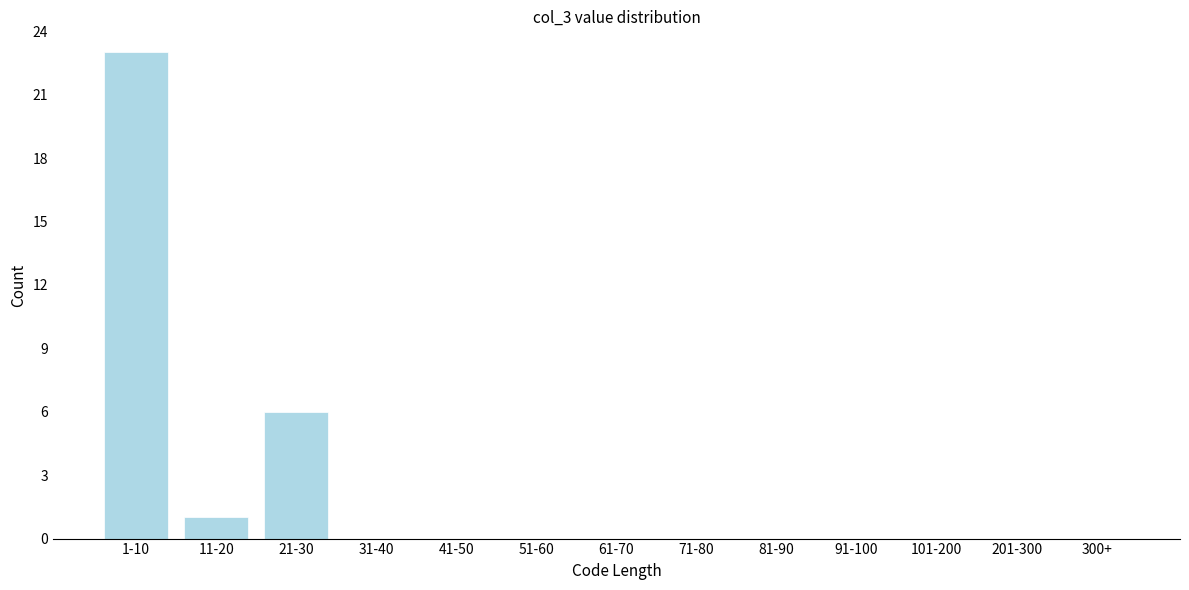

Between 81-90 and 21-30, which is larger?

21-30